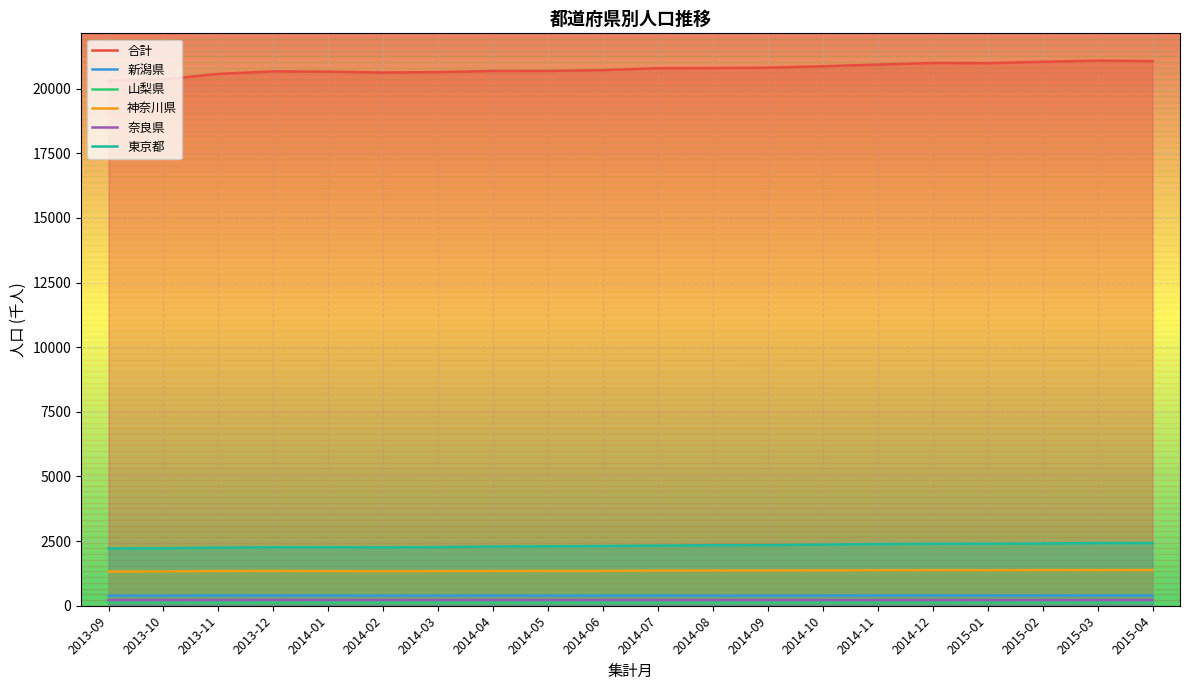

At which category does 新潟県 reach its first local peak?

2014-12